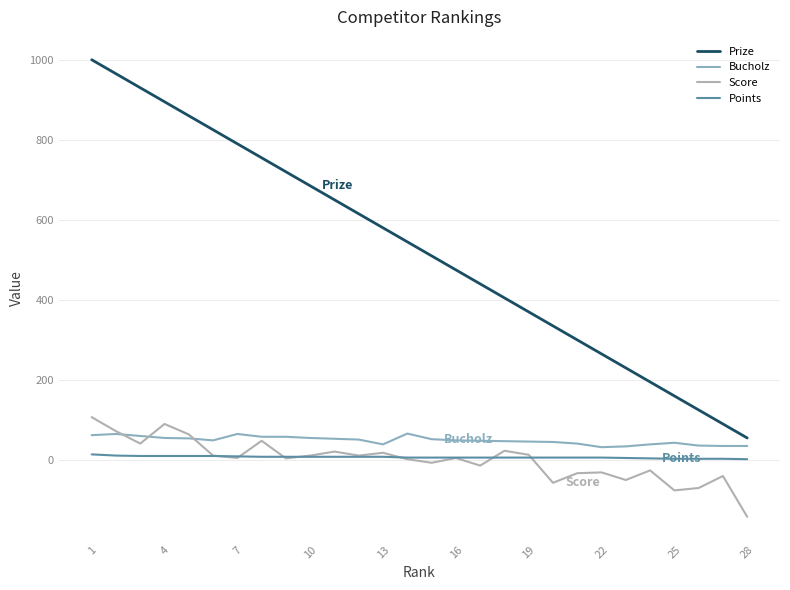

Which series has the largest total across all categories?

Prize